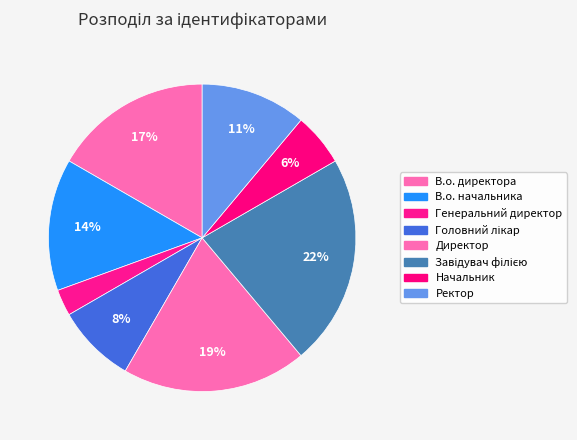

How much of the chart is everything except Головний лікар?

91.7%